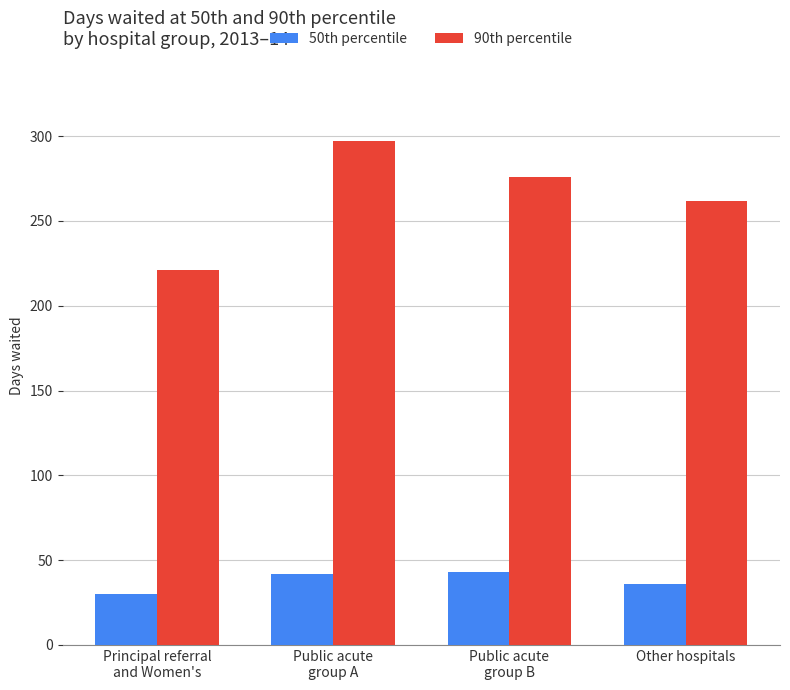

Which series has the largest total across all categories?

90th percentile